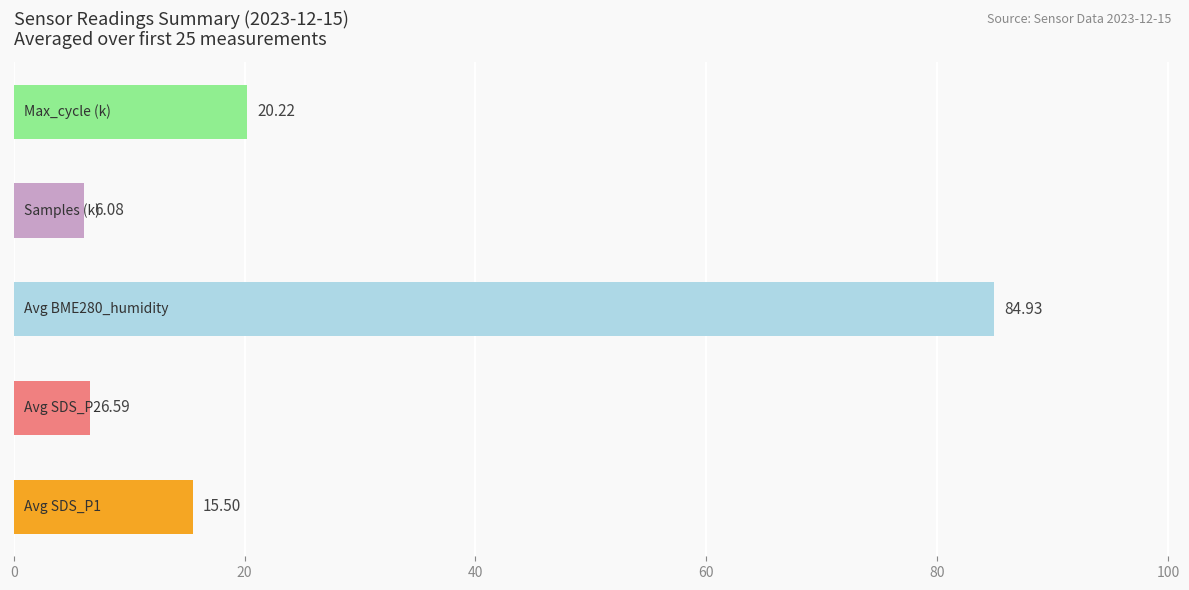

What is the difference between the second highest and minimum values?

14.1